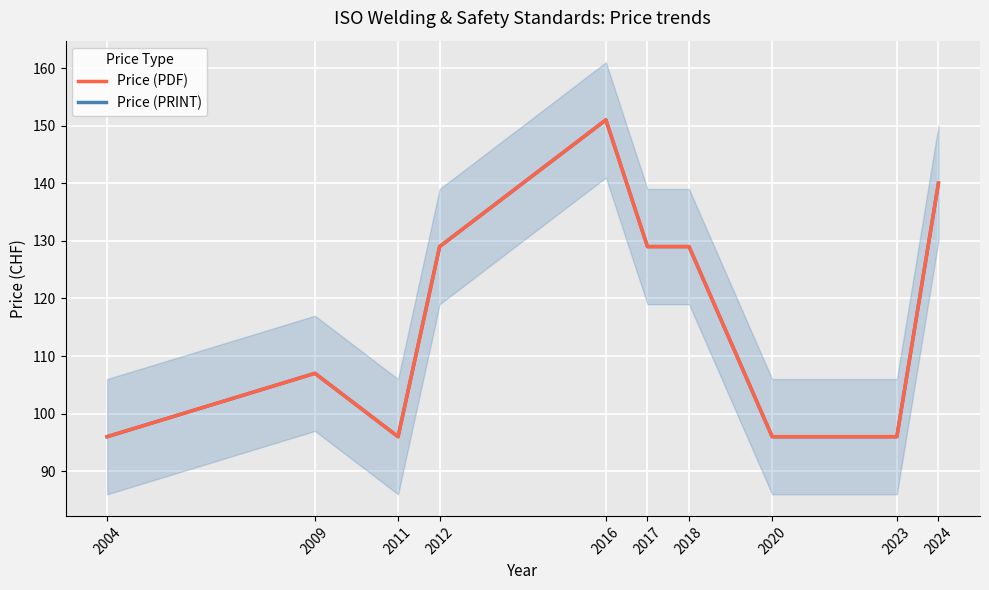

What is the sum of all Price (PRINT) values?

1169